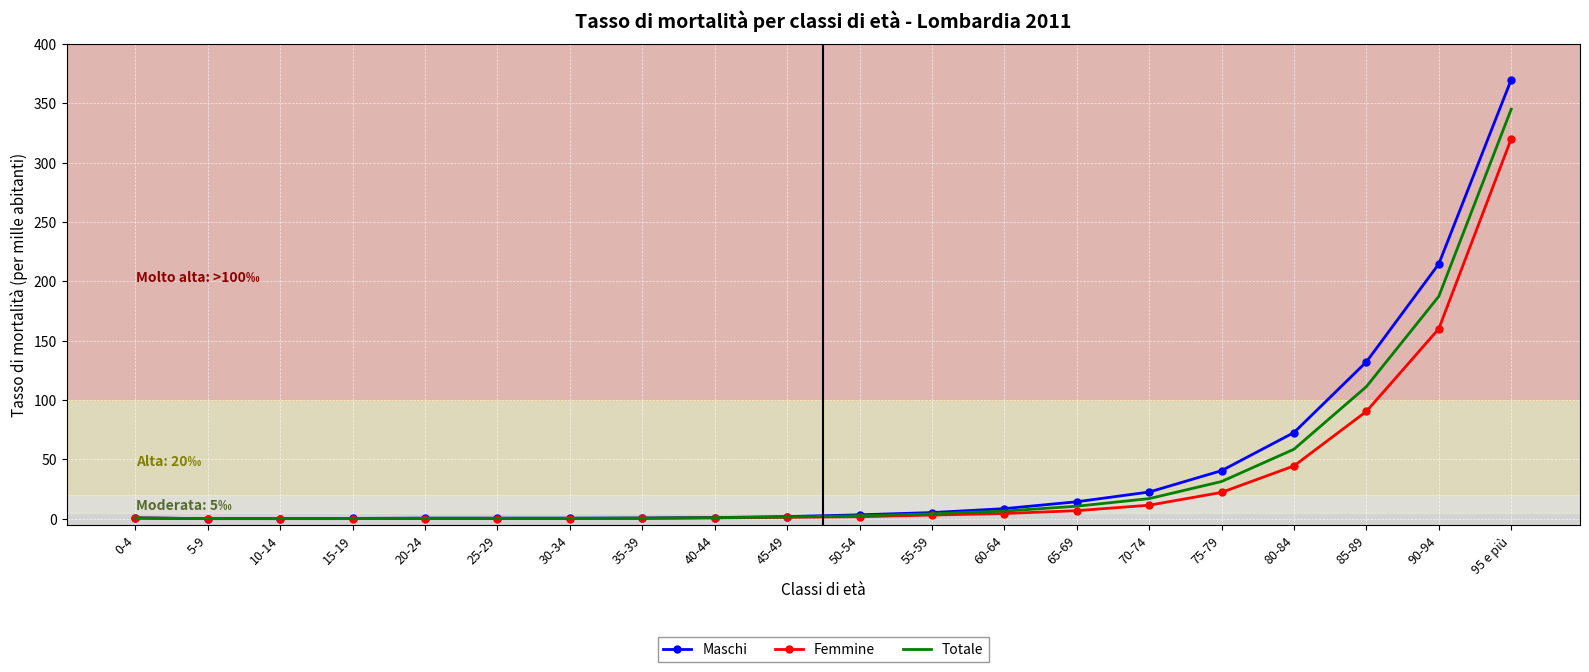

Which series changed the most between 35-39 and 85-89?

Maschi